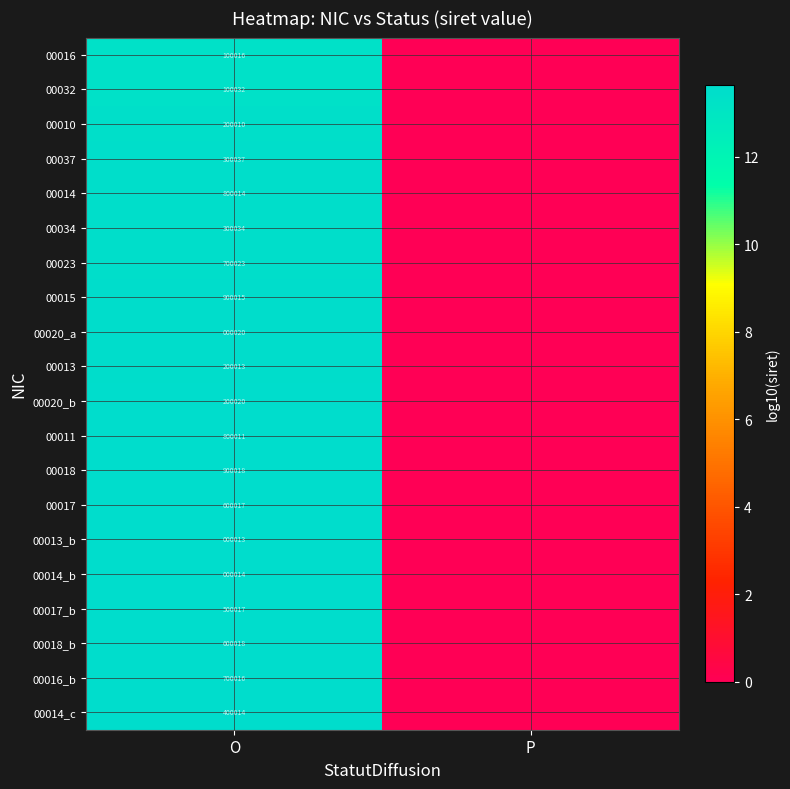

Rank the series at O from highest to lowest value.

00018, 00015, 00014, 00011, 00023, 00016_b, 00018_b, 00017, 00017_b, 00014_c, 00037, 00034, 00020_b, 00013, 00010, 00032, 00016, 00020_a, 00014_b, 00013_b